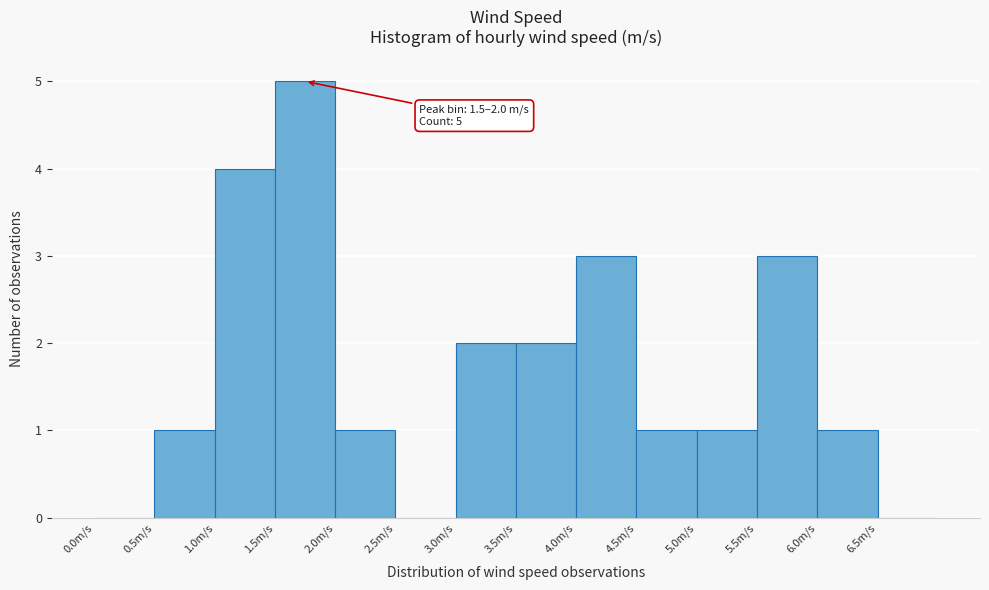

Over which range of the x-axis is the bar tallest?

1.5 to 2.0